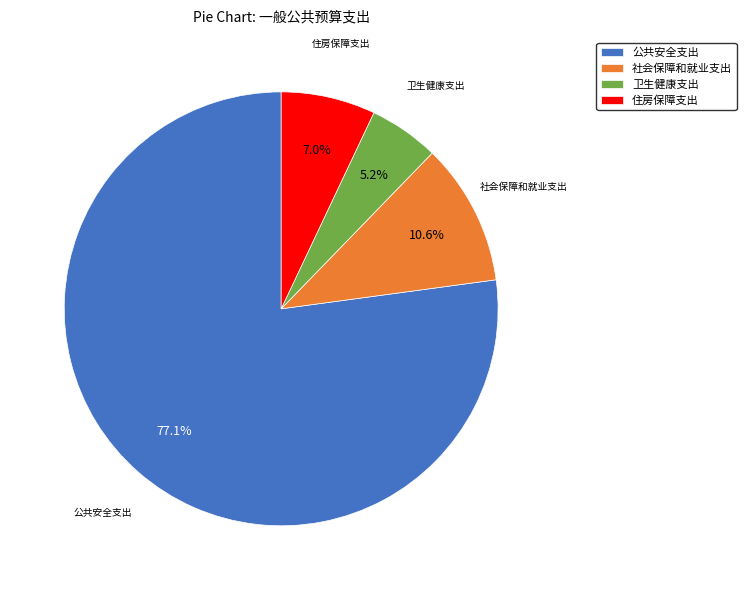

Combined, do 住房保障支出 and 卫生健康支出 account for over 50%?

No